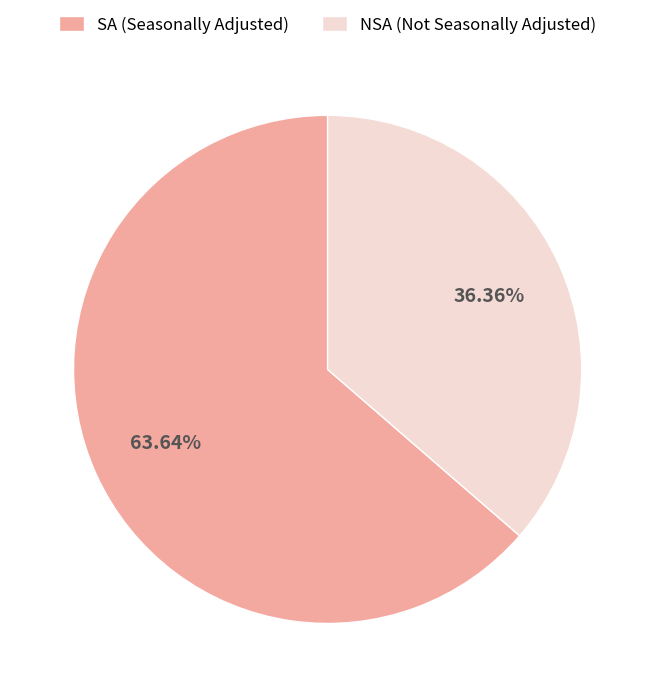

Approximately how many times larger is the value at NSA (Not Seasonally Adjusted) compared to SA (Seasonally Adjusted)?

0.6